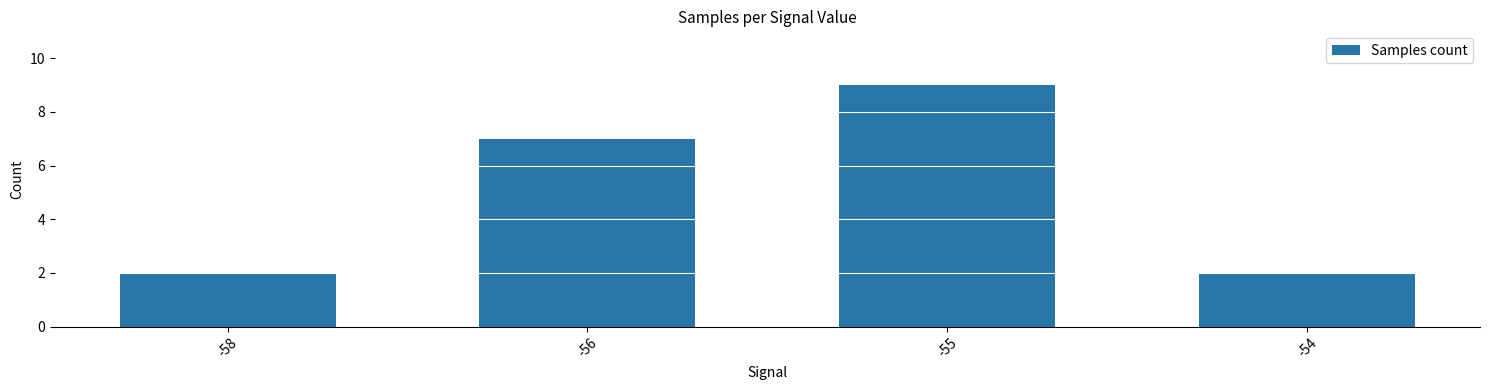

What is the difference between the second highest and minimum values?

5